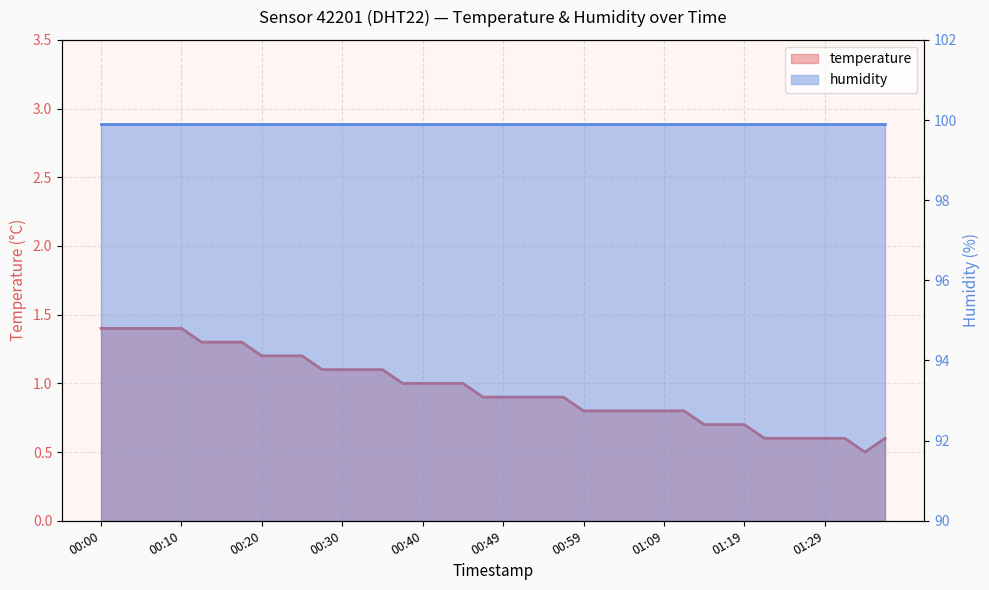

Reading right to left, what are all the values shown in this chart?

0.6	0.5	0.6	0.6	0.6	0.6	0.6	0.7	0.7	0.7	0.8	0.8	0.8	0.8	0.8	0.8	0.9	0.9	0.9	0.9	0.9	1.0	1.0	1.0	1.0	1.1	1.1	1.1	1.1	1.2	1.2	1.2	1.3	1.3	1.3	1.4	1.4	1.4	1.4	1.4